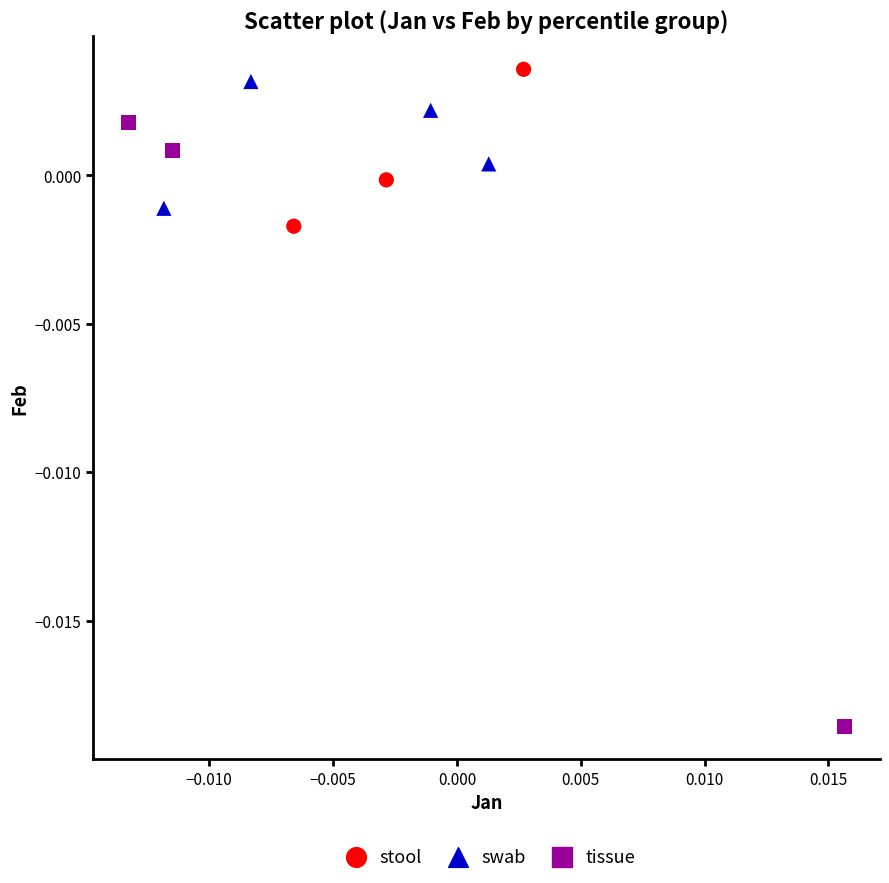

Which series reaches the maximum Y coordinate?

stool